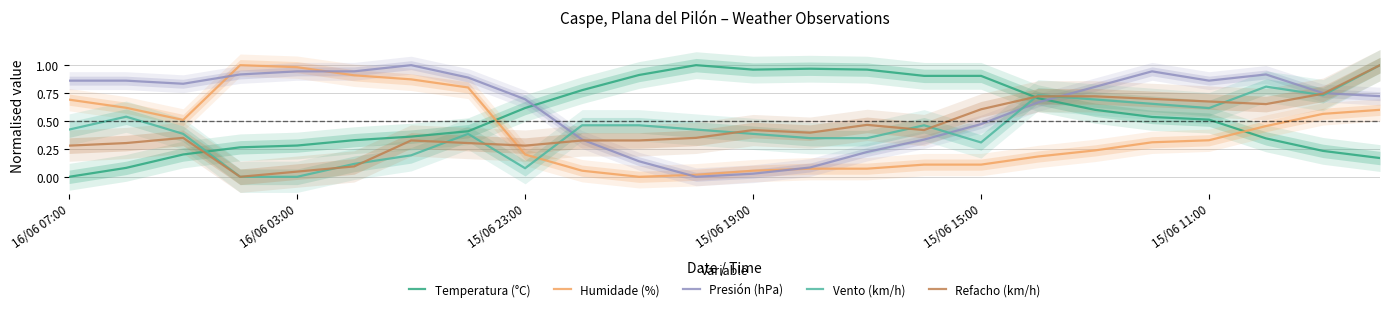

Which series ends up on top after the final intersection of Vento (km/h) and Humidade (%)?

Vento (km/h)